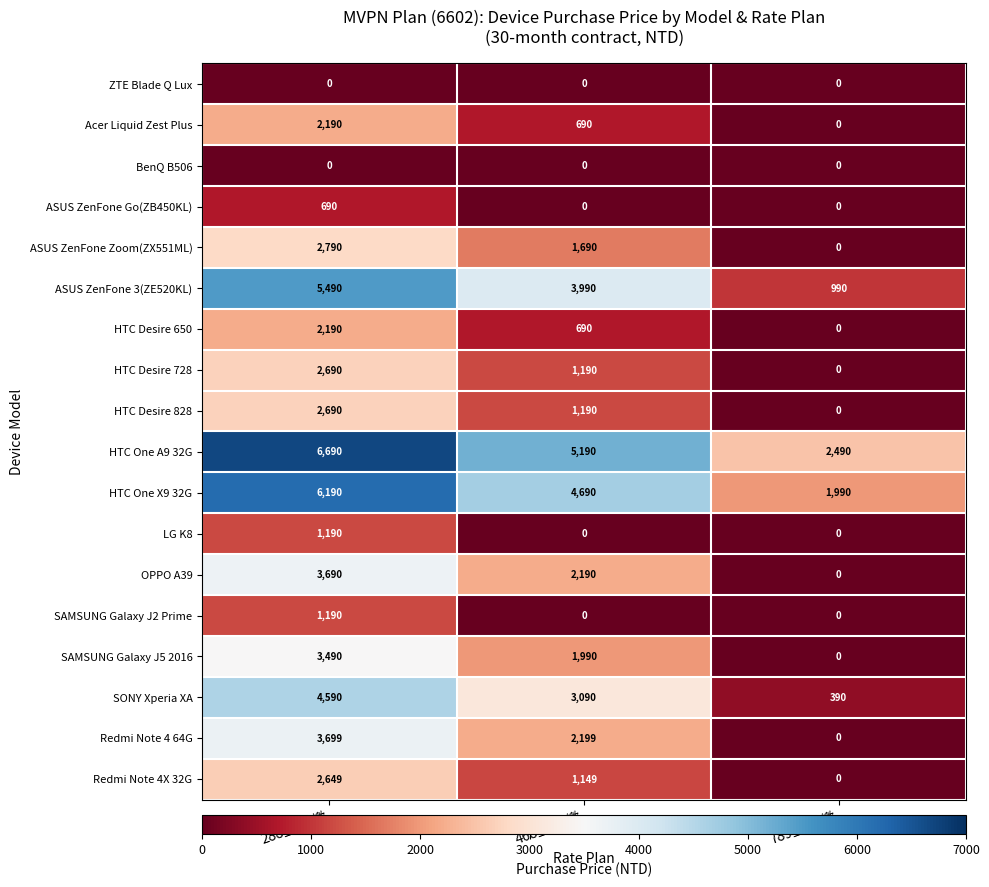

What value does the HTC One A9 32G series have at 468型-預繳, to the nearest 10?

5190